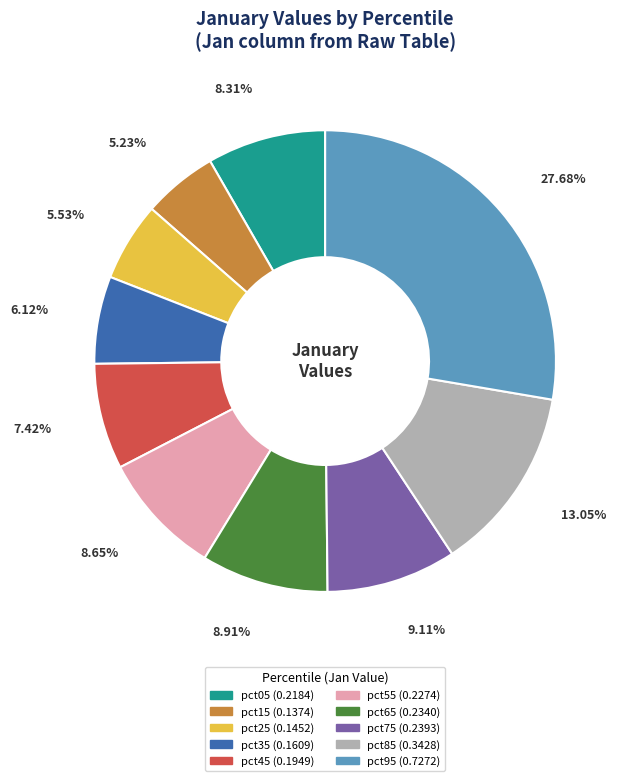

Does pct75 represent more than half of the total?

No